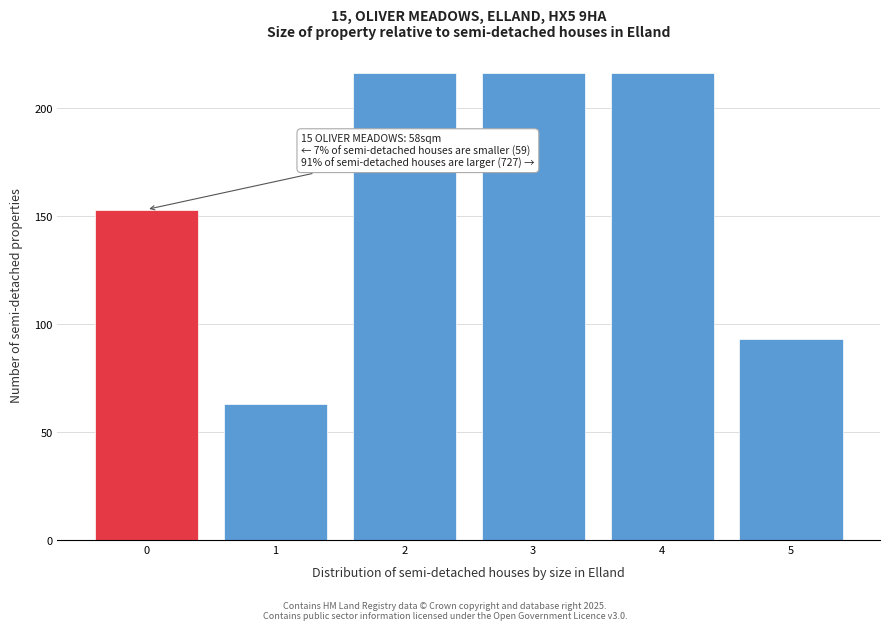

Reading left to right, extract all data points from this chart.

153	63	216	216	216	93